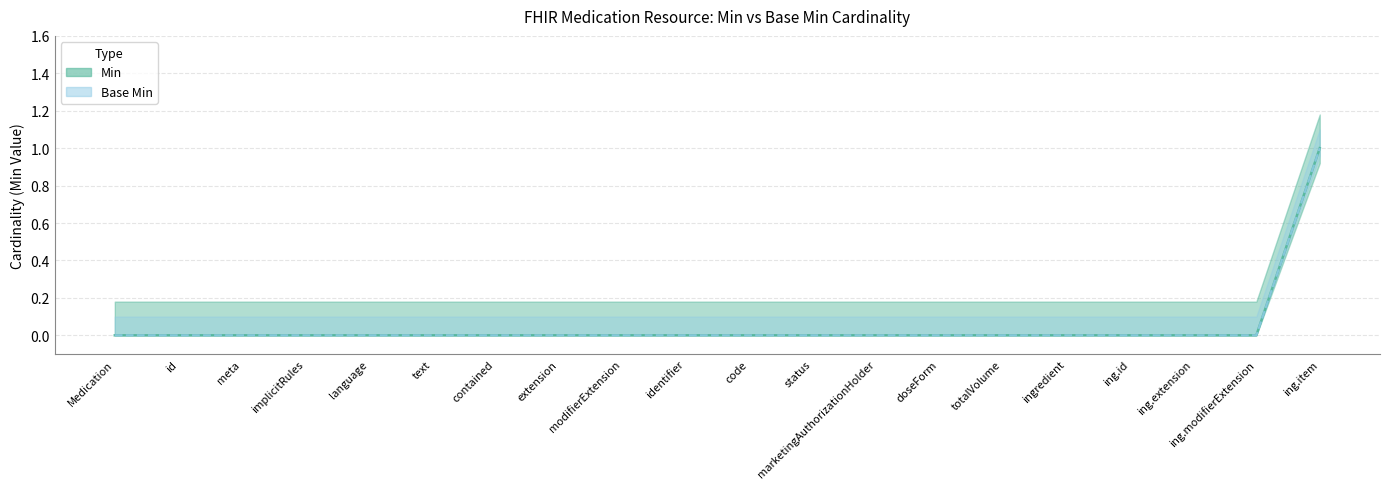

How many data points does each series have?

20